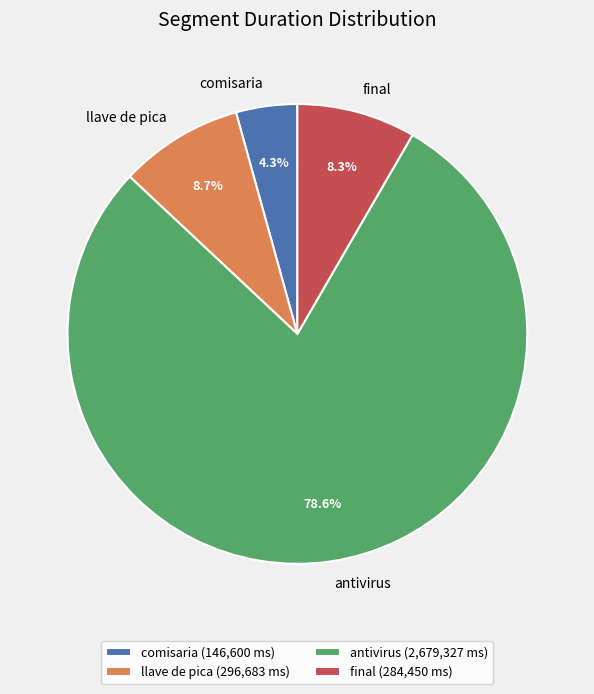

To the nearest percent, what is the average slice percentage?

25%